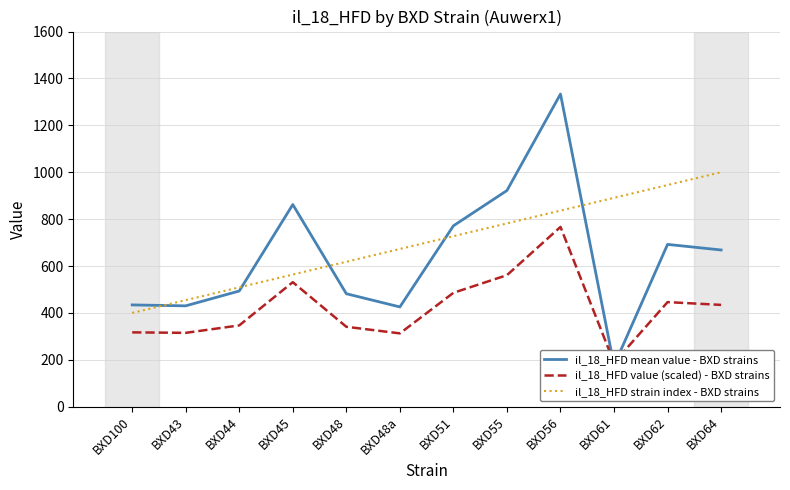

At how many categories does at least one series exceed 395?

12